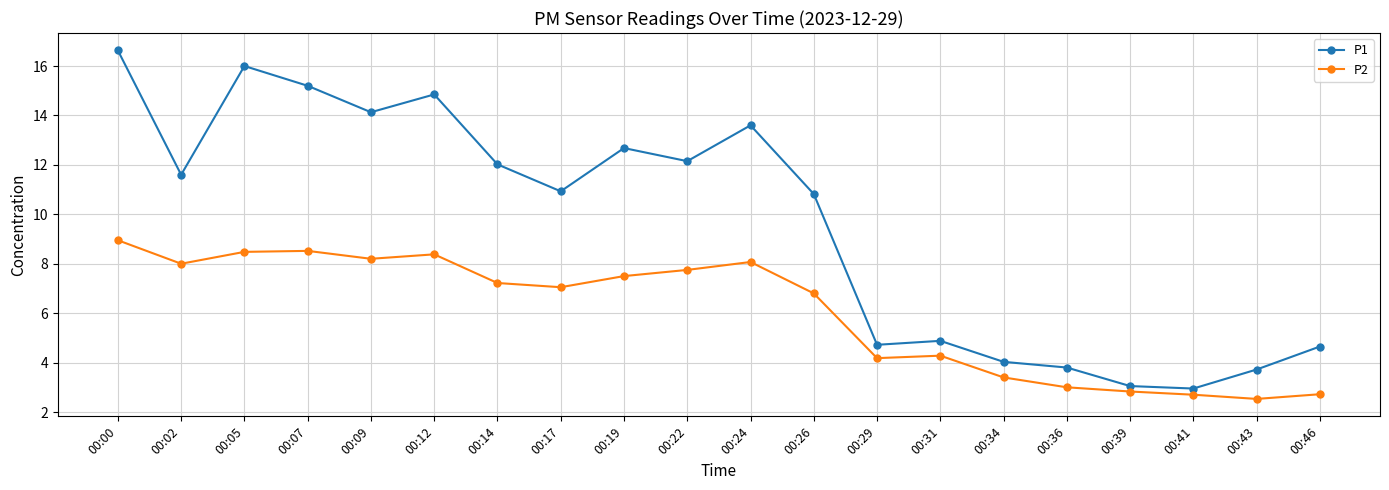

Which series has the widest spread of values?

P1